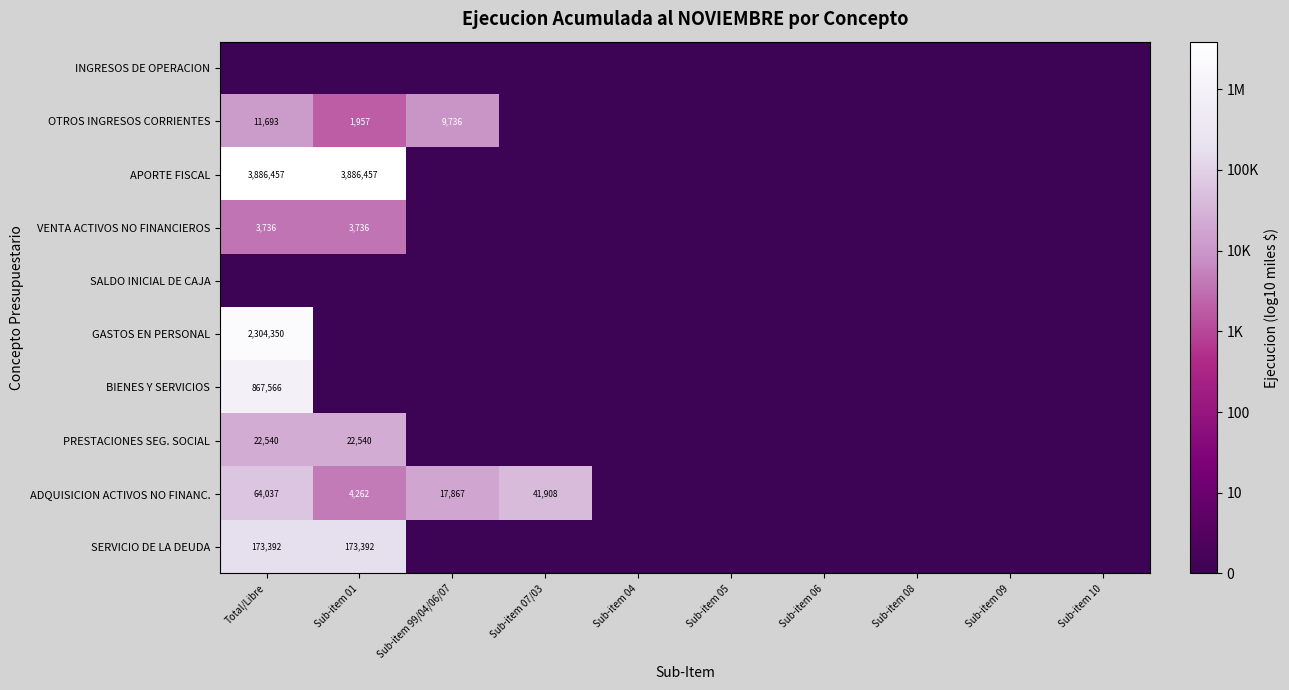

True or false: PRESTACIONES SEG. SOCIAL has a value of -3.0 at Sub-item 04.

False